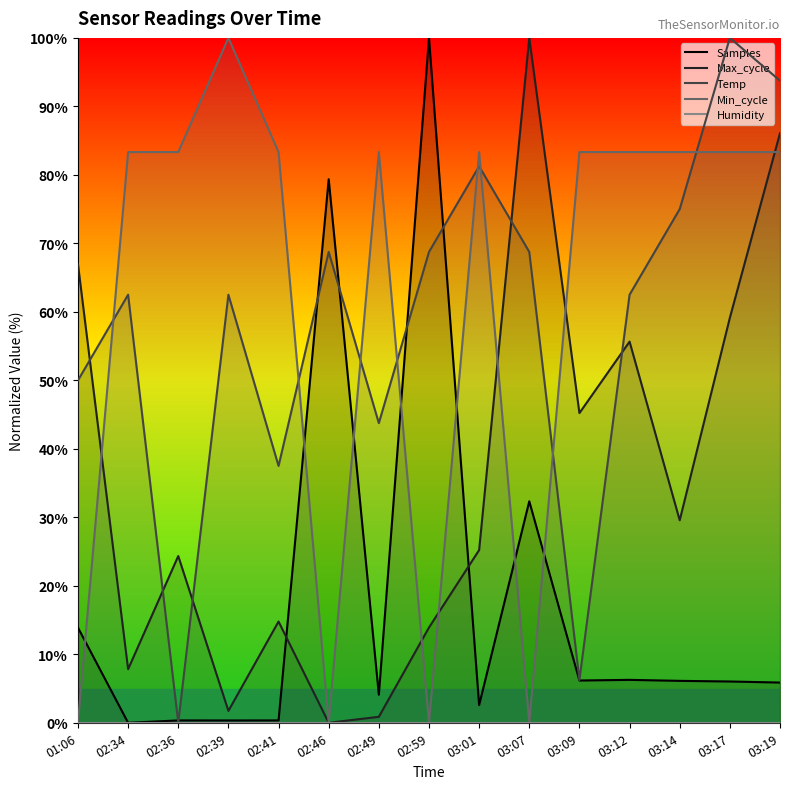

Which series has the widest spread of values?

Samples